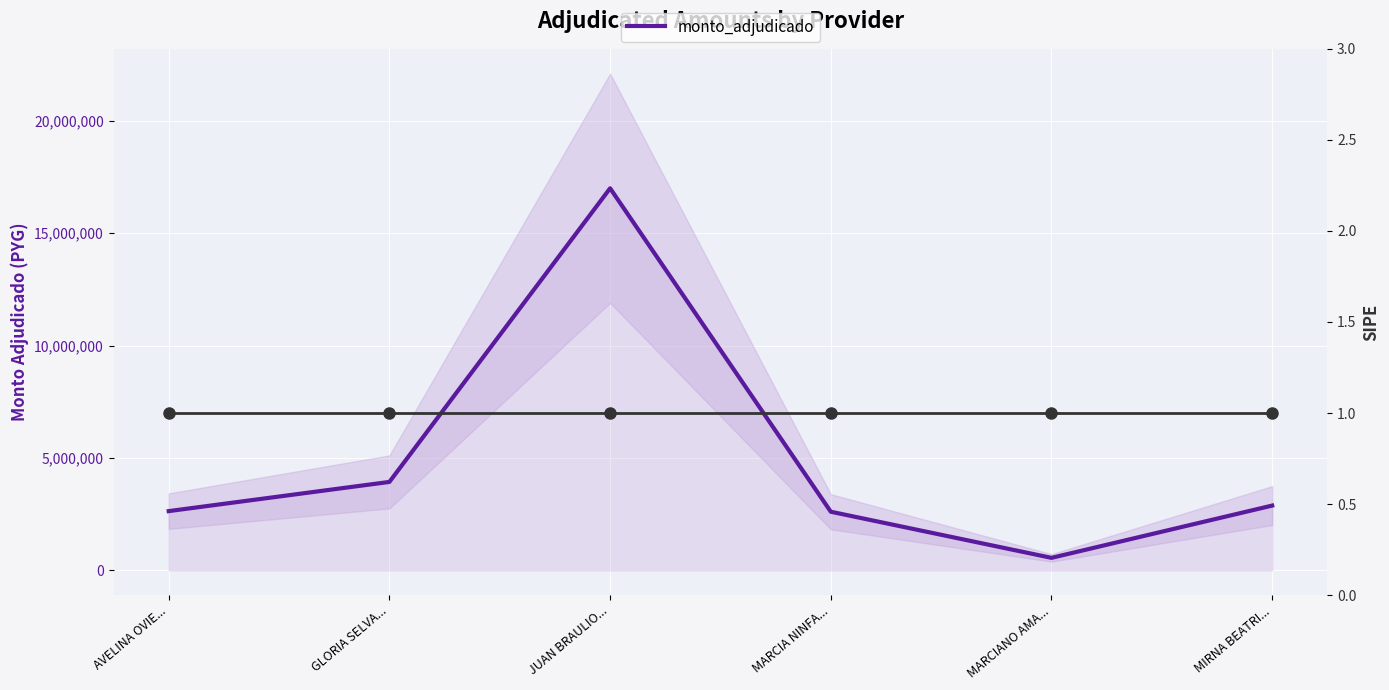

Rank the categories by value from lowest to highest.

MARCIANO AMA..., MARCIA NINFA..., AVELINA OVIE..., MIRNA BEATRI..., GLORIA SELVA..., JUAN BRAULIO...